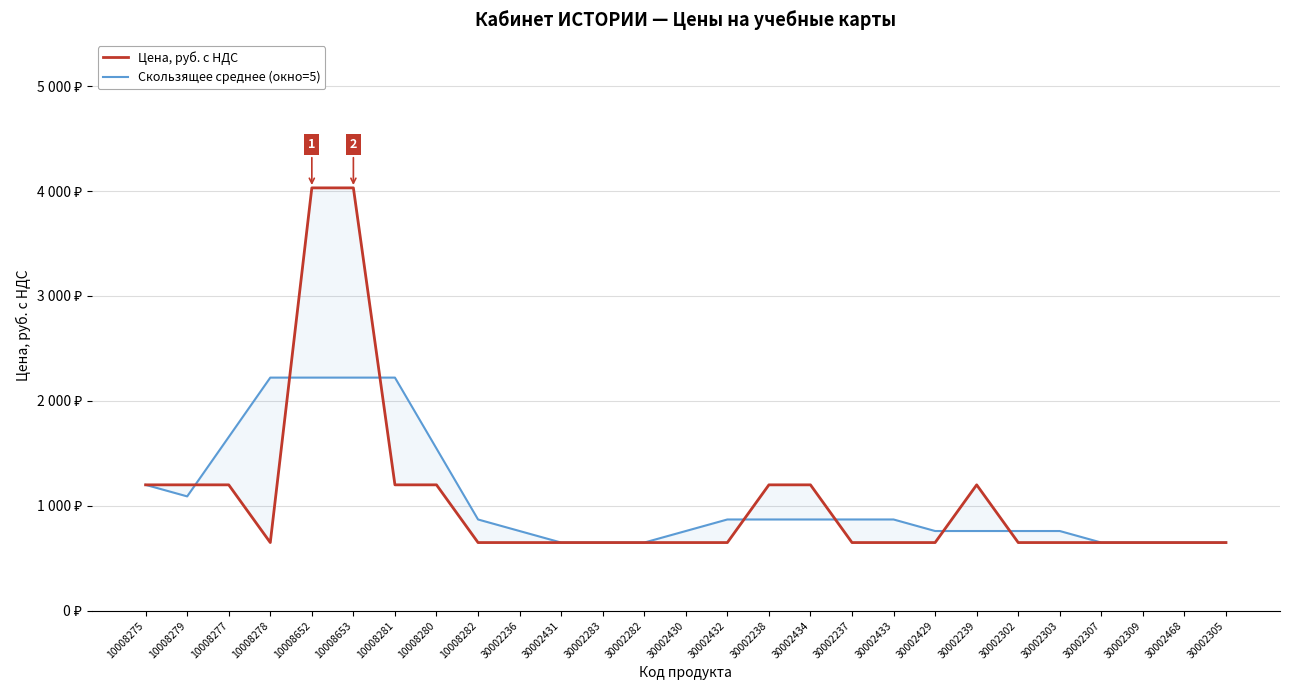

At how many categories does at least one series exceed 1204?

6